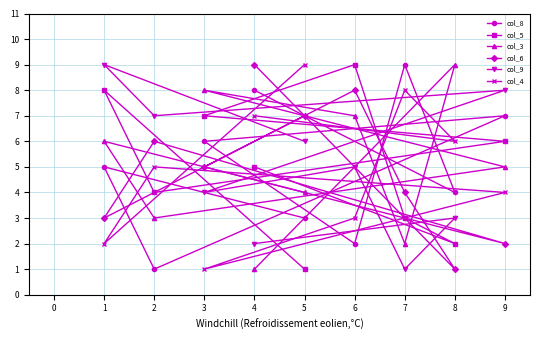

What is the sum of the col_9 values at 4 and 8?

5